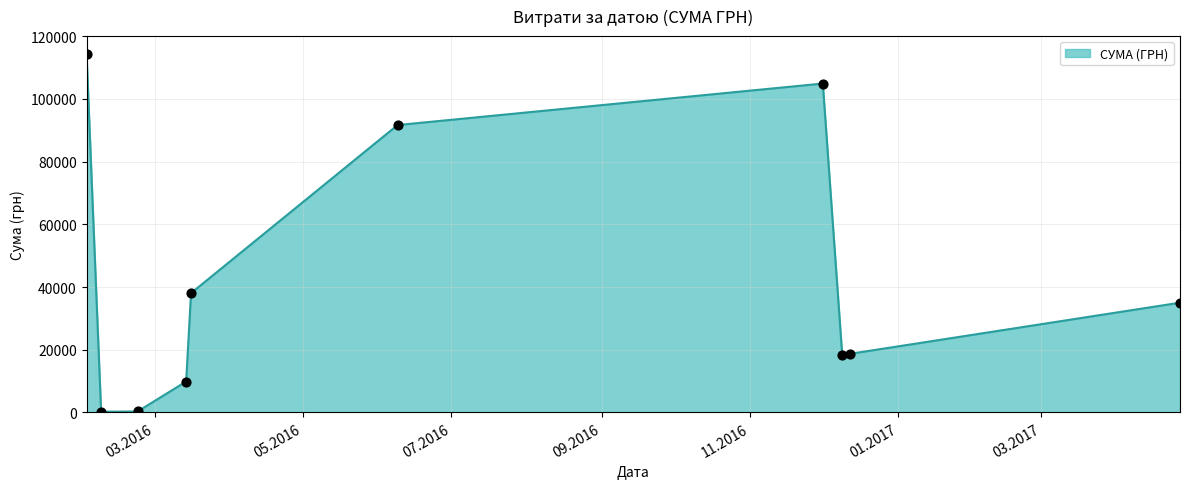

What is the difference between the maximum and minimum values?

114087.4